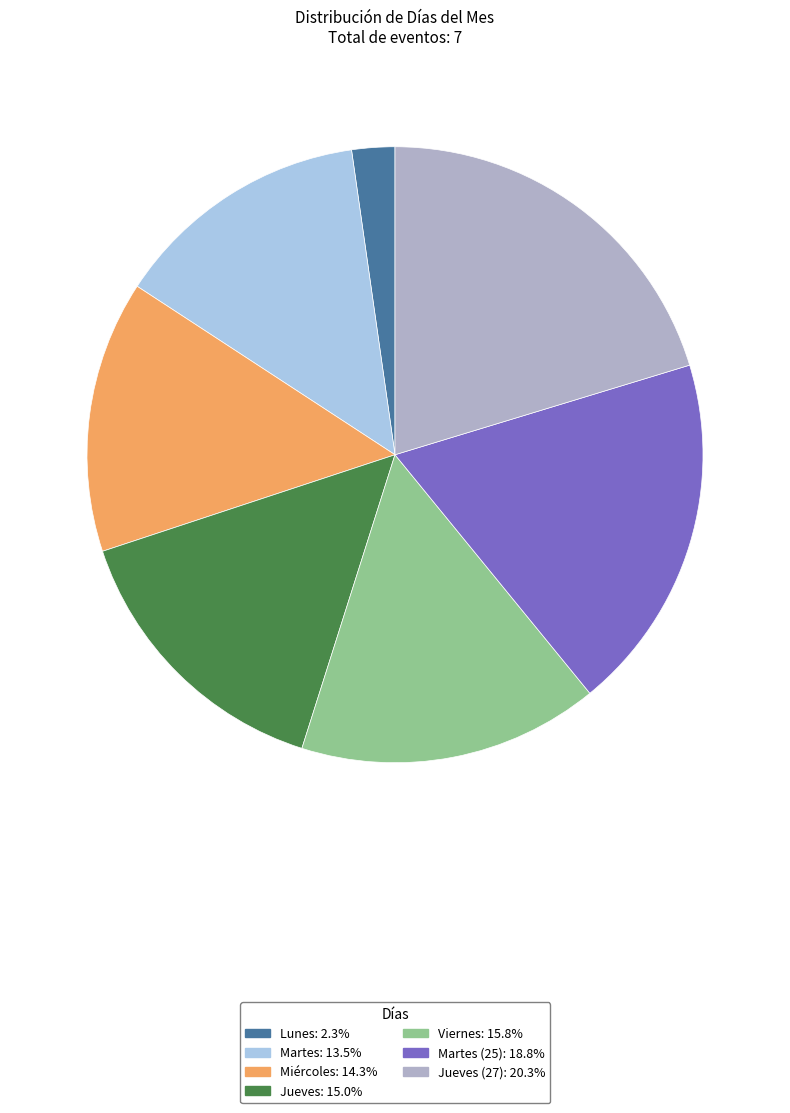

Is there any slice that represents more than half of the pie?

No